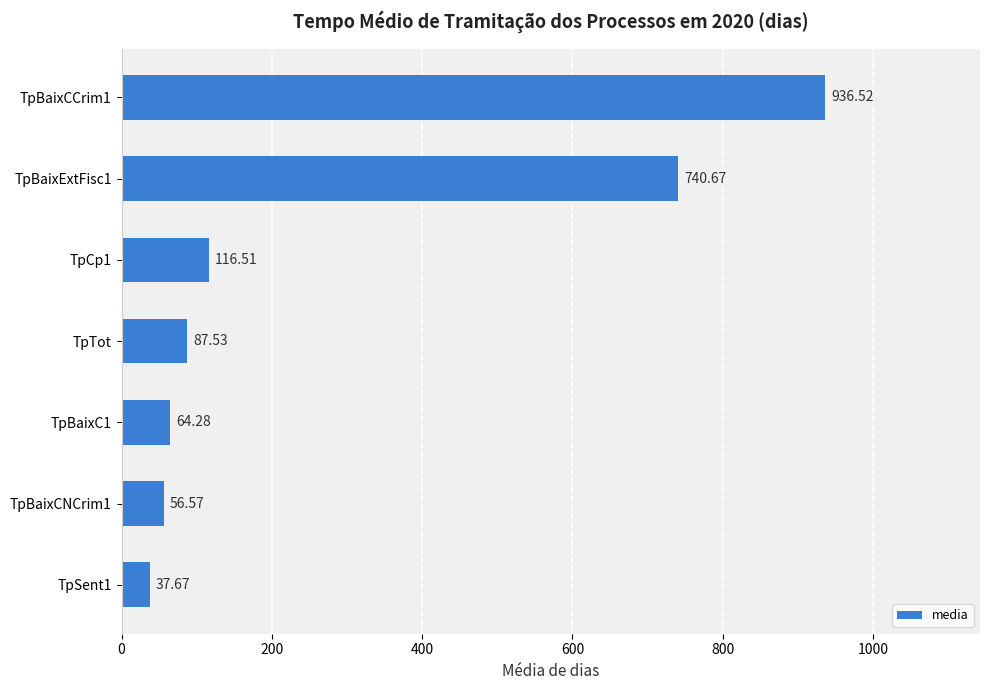

What is the difference between the values at TpTot and TpCp1?

29.0